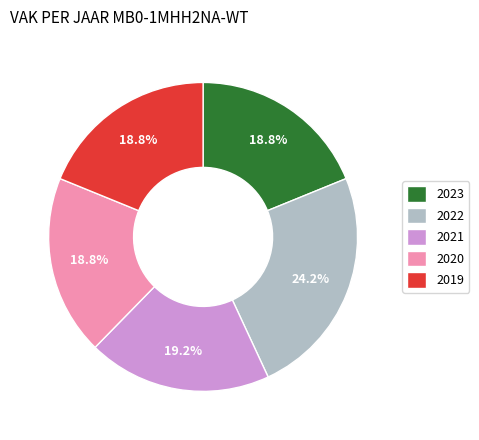

How many segments does this pie chart have?

5